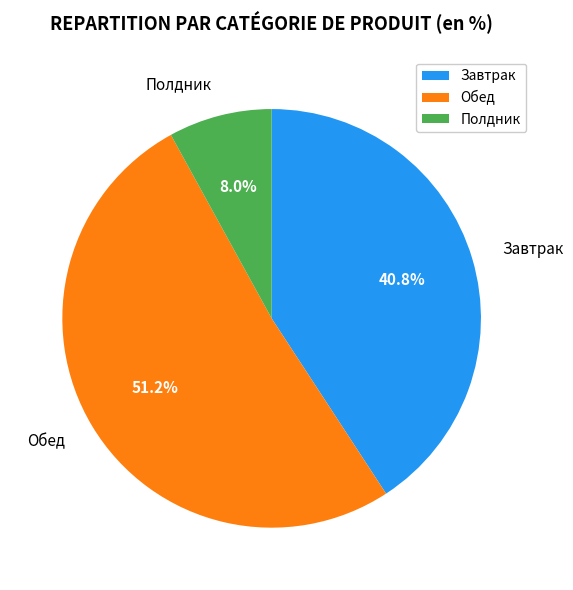

Is there any slice that represents more than half of the pie?

Yes